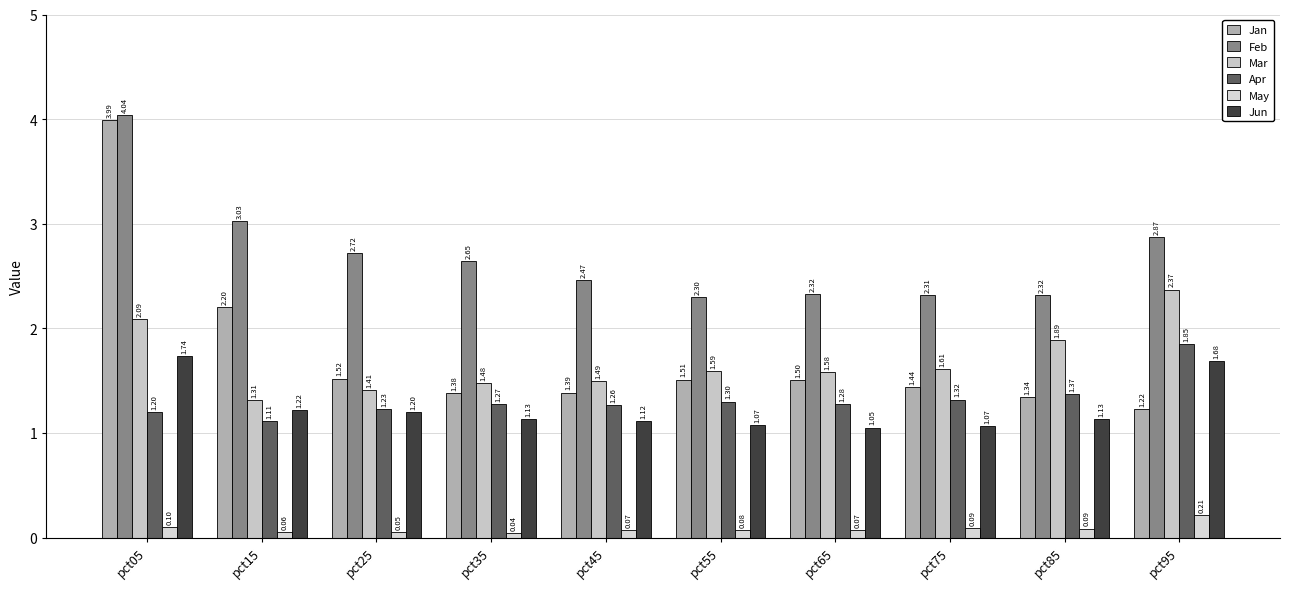

How many categories are shown in the chart?

10